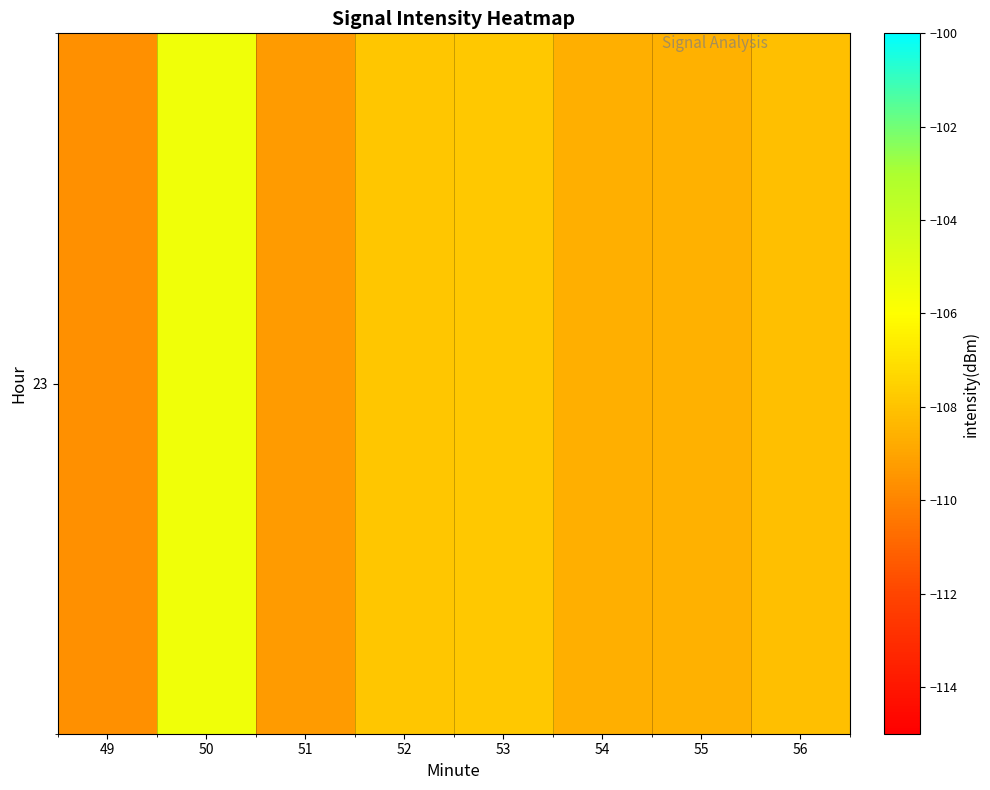

Which label corresponds to the smallest value in the chart?

49